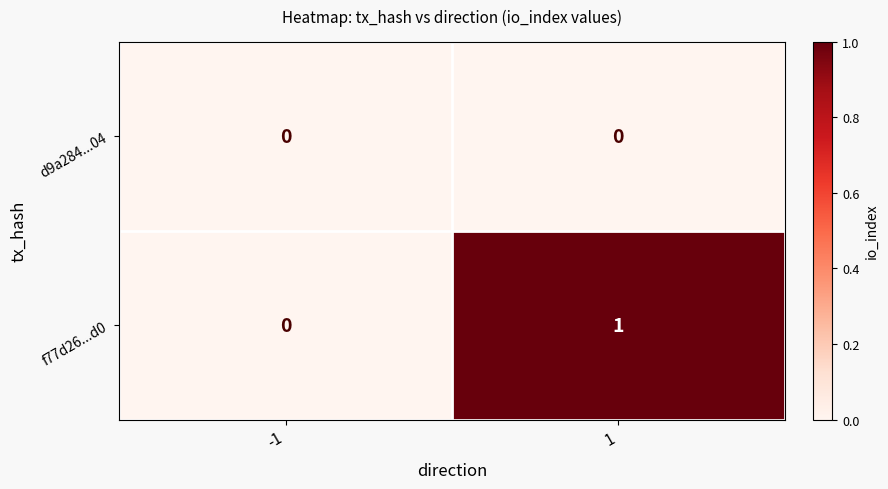

Is it true that d9a284...04 equals 0 at -1?

True